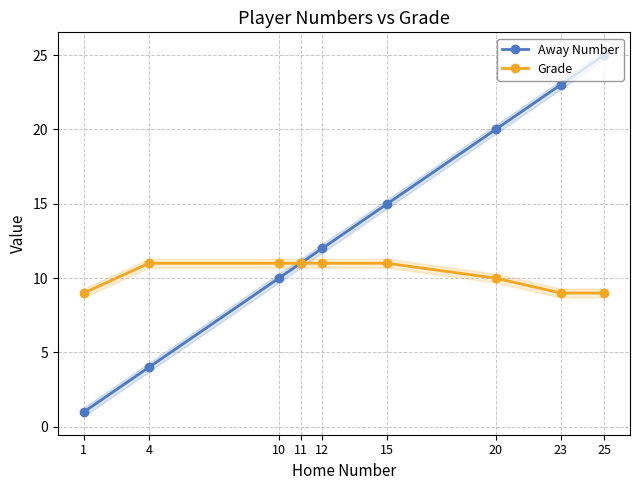

What is the maximum value for Away Number?

25